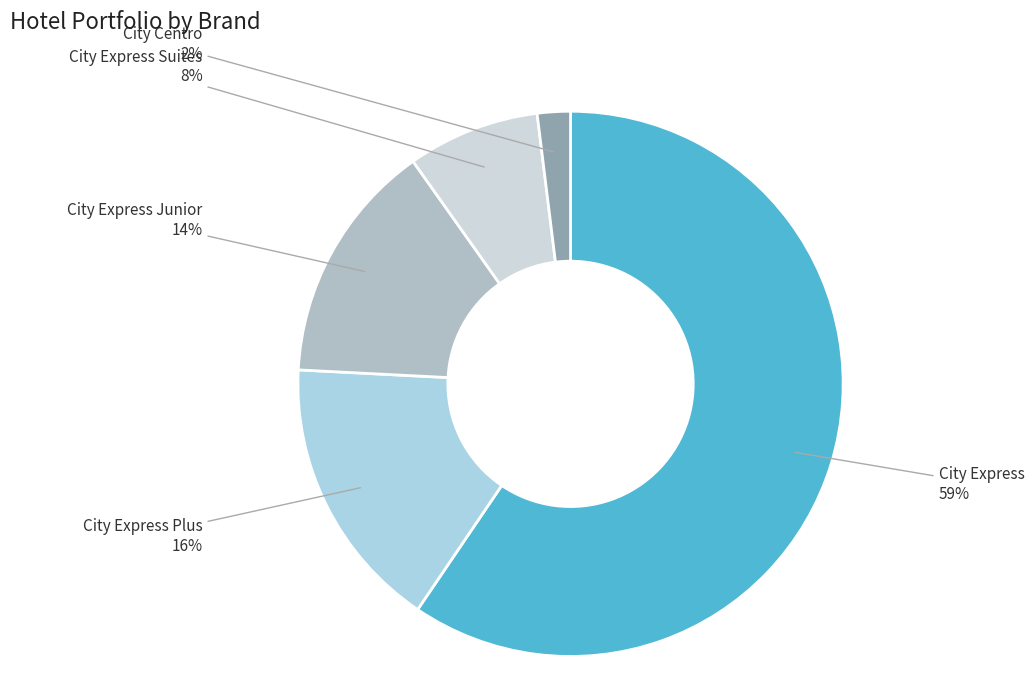

Is there any slice that represents more than half of the pie?

Yes